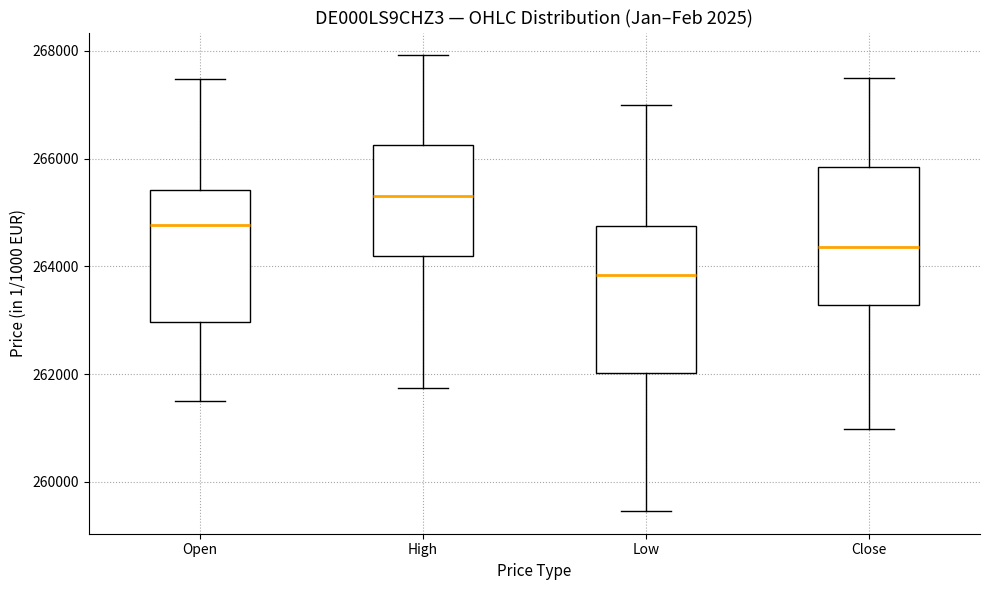

Which box's median line is the lowest?

Low